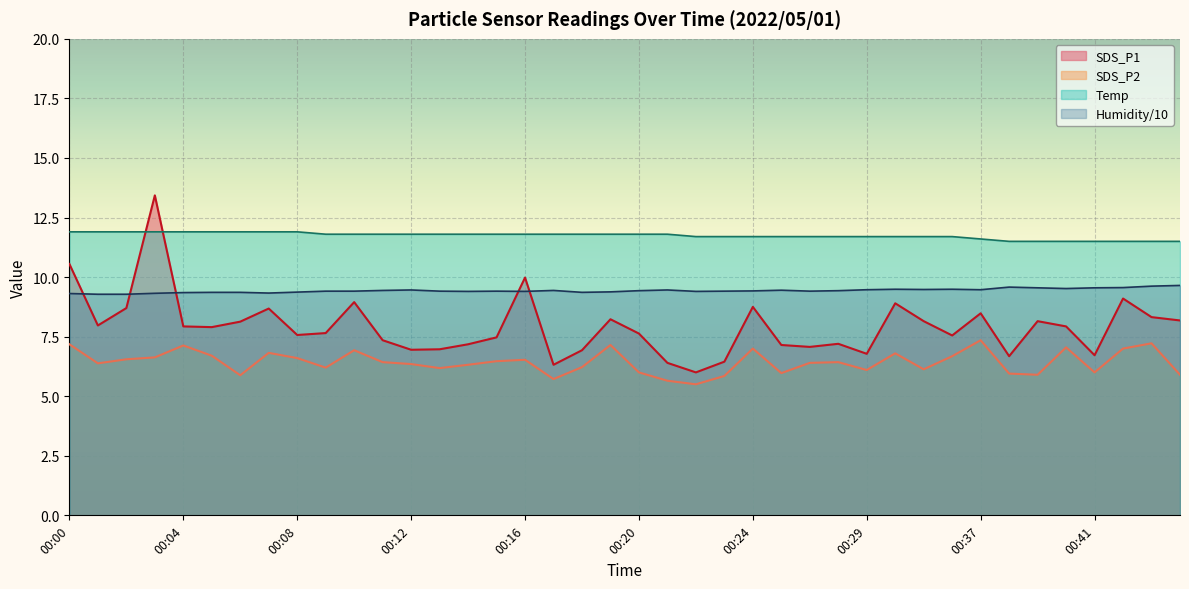

Which has a higher value, 00:18 or 00:41?

00:18